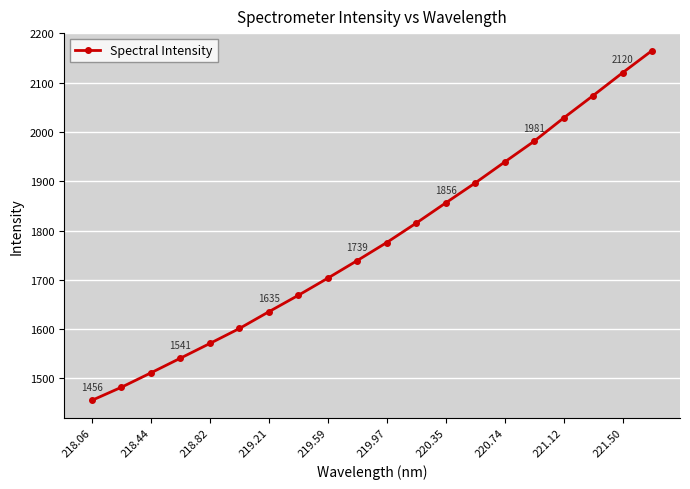

What is the value of the 5th point from the left?

1571.0